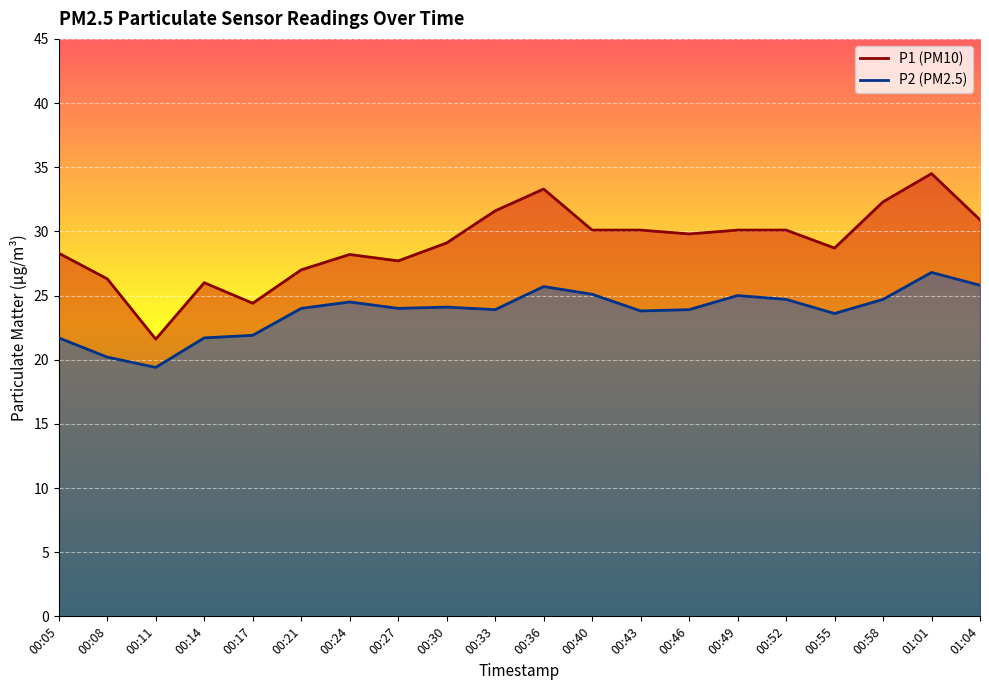

Rank the categories by P1 value from highest to lowest.

01:01, 00:36, 00:58, 00:33, 01:04, 00:40, 00:43, 00:49, 00:52, 00:46, 00:30, 00:55, 00:05, 00:24, 00:27, 00:21, 00:08, 00:14, 00:17, 00:11